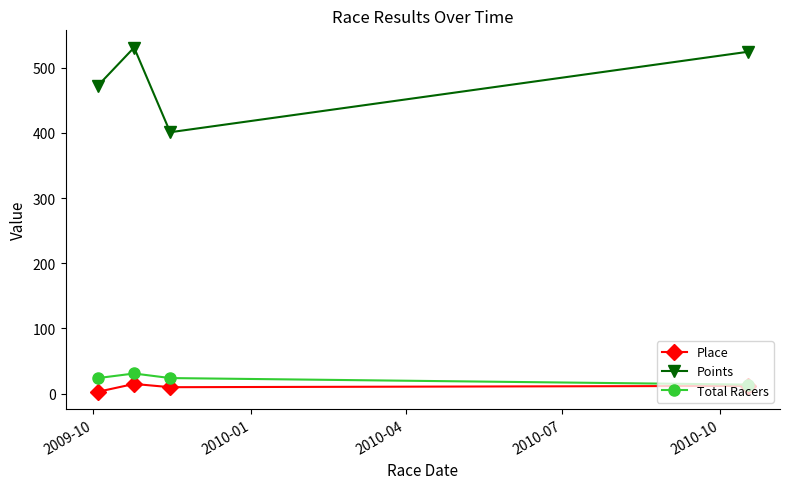

In Points, how many points are higher than both neighbors (excluding endpoints)?

1